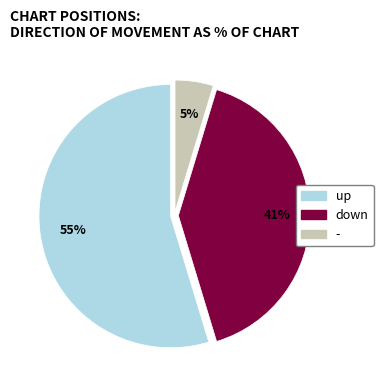

Does up account for over 50% of the chart?

Yes